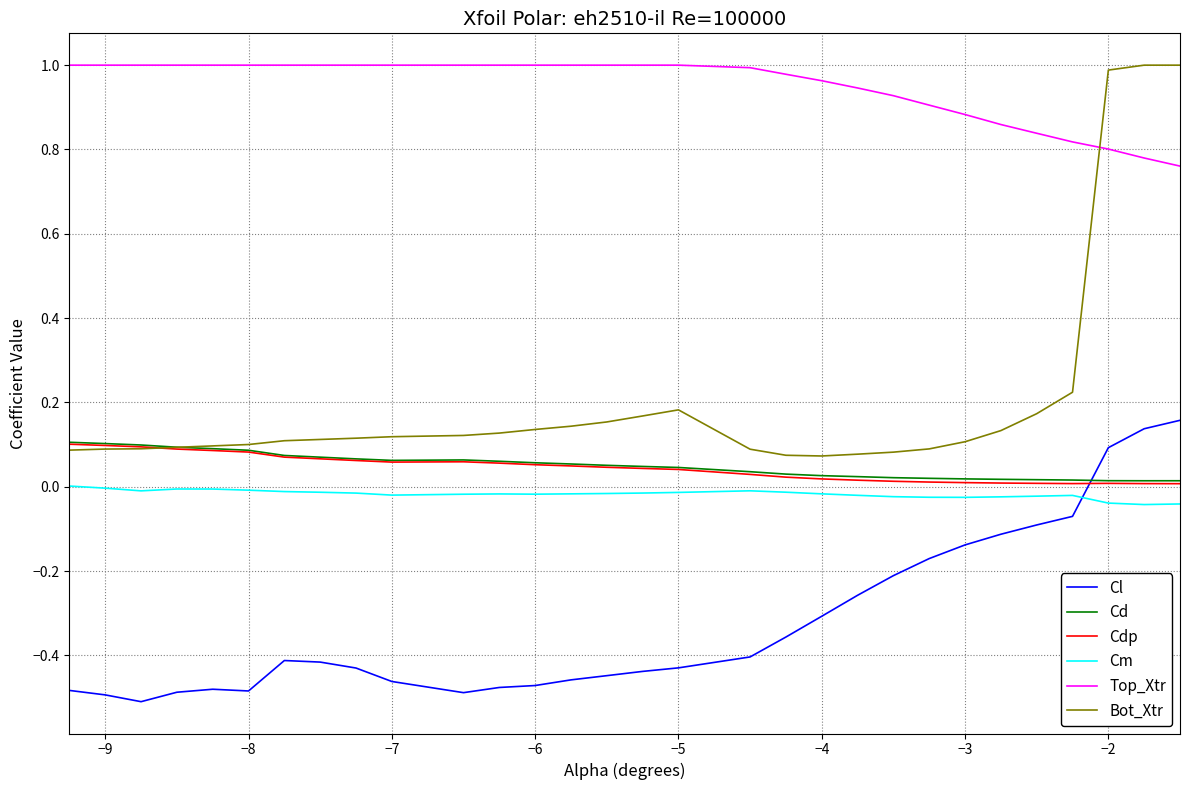

True or false: Cm and Bot_Xtr intersect in this chart.

False